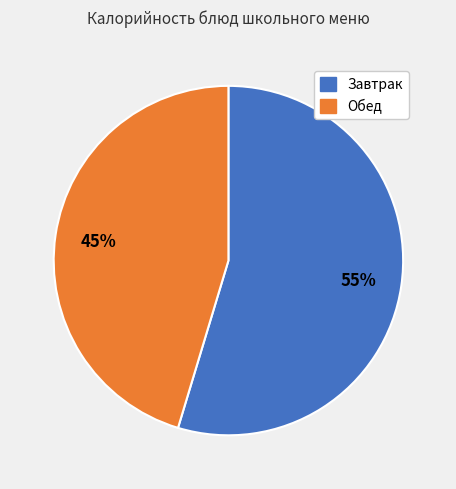

Is there any slice that represents more than half of the pie?

Yes